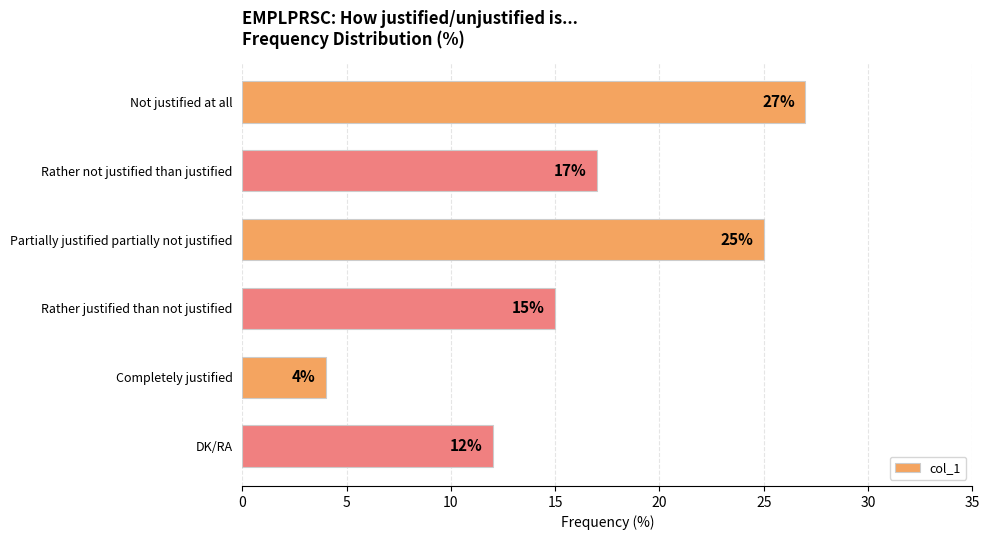

What is the smallest value displayed?

4